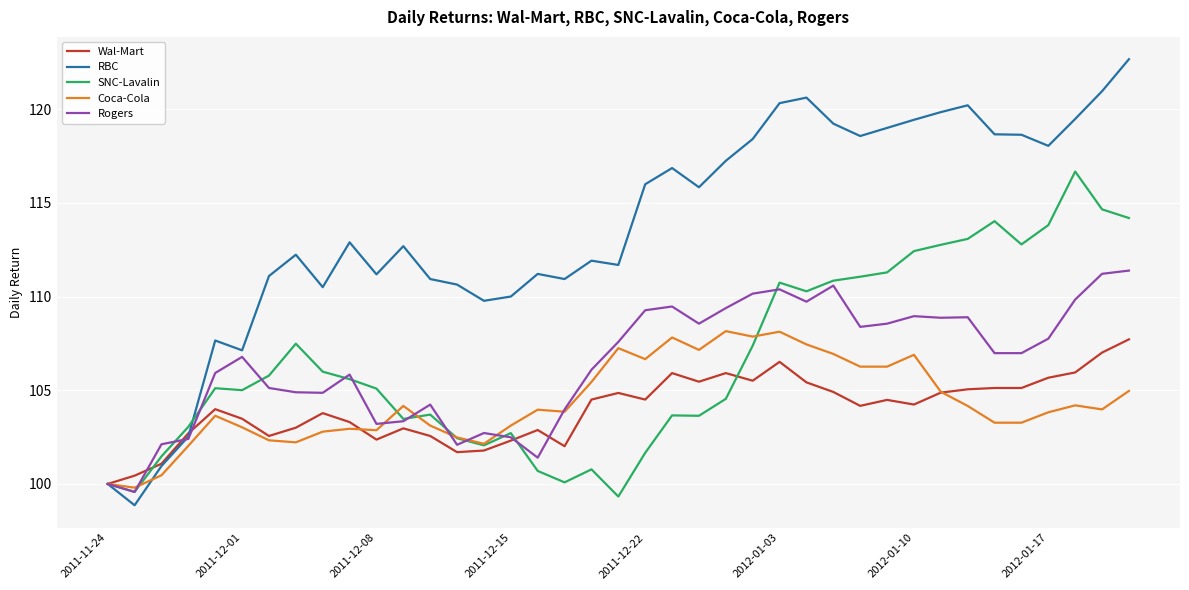

Which series has the largest total across all categories?

RBC